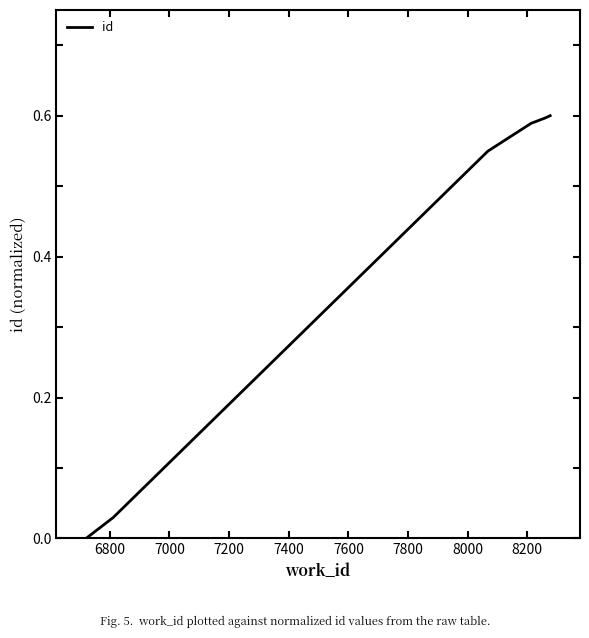

Does the chart have visible grid lines?

No